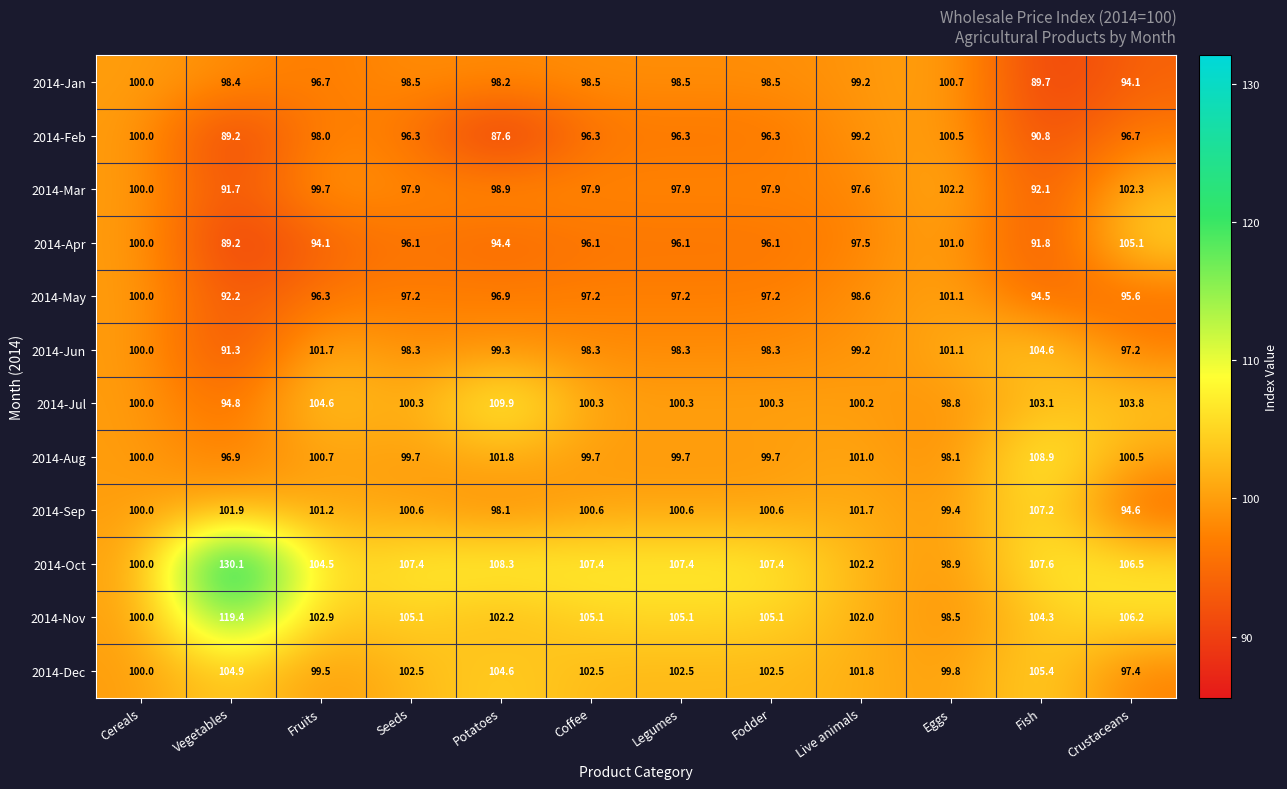

At which category does the chart reach its peak across all series?

Vegetables